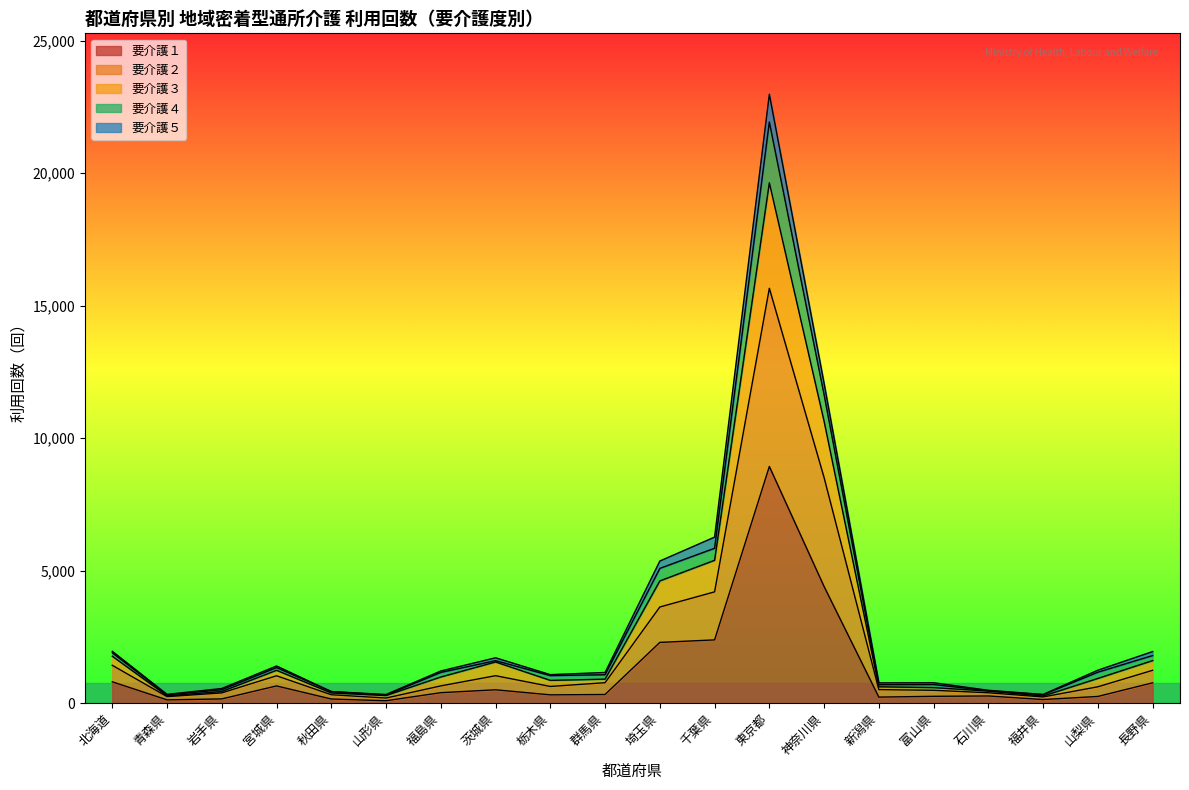

Which category has the highest value in the 要介護１ series?

東京都